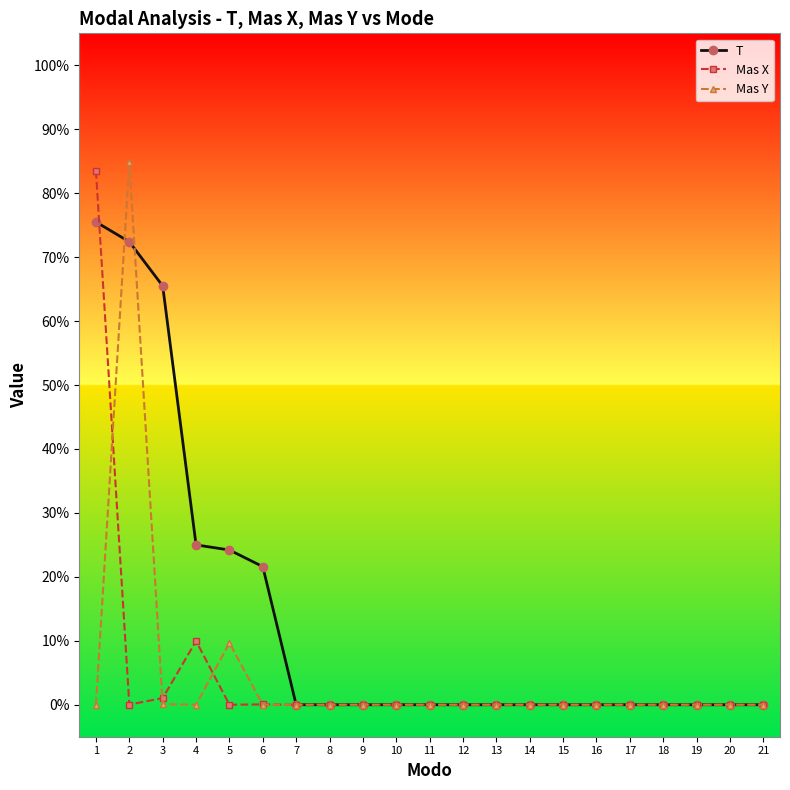

At which label does Mas X reach its peak?

1